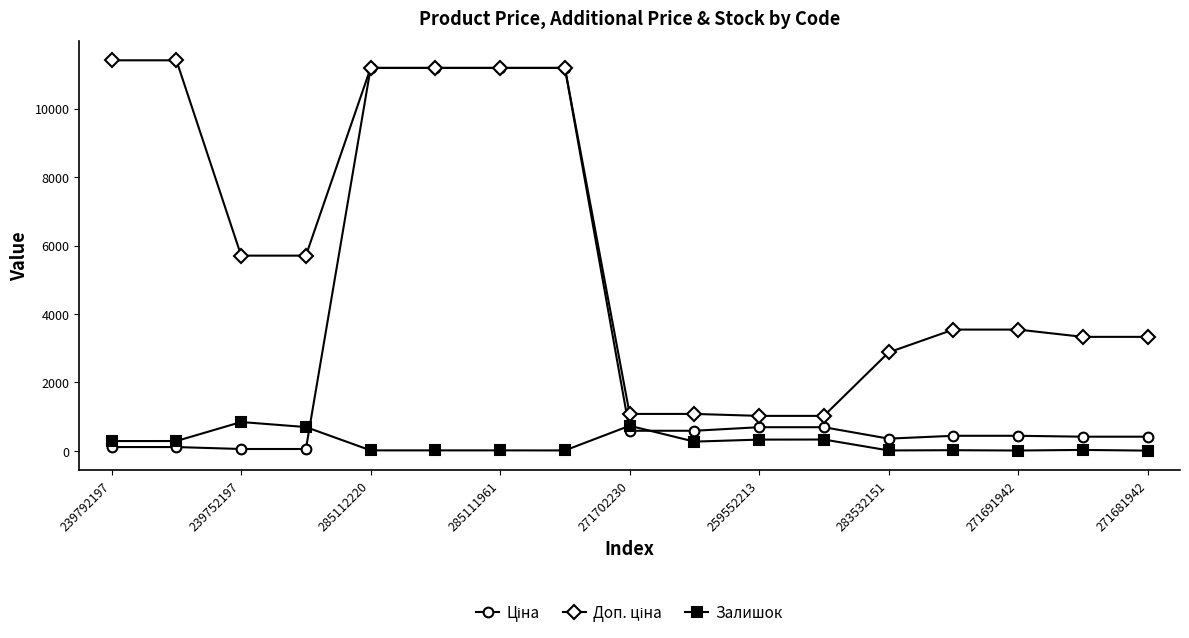

What is the greatest value displayed?

11410.0